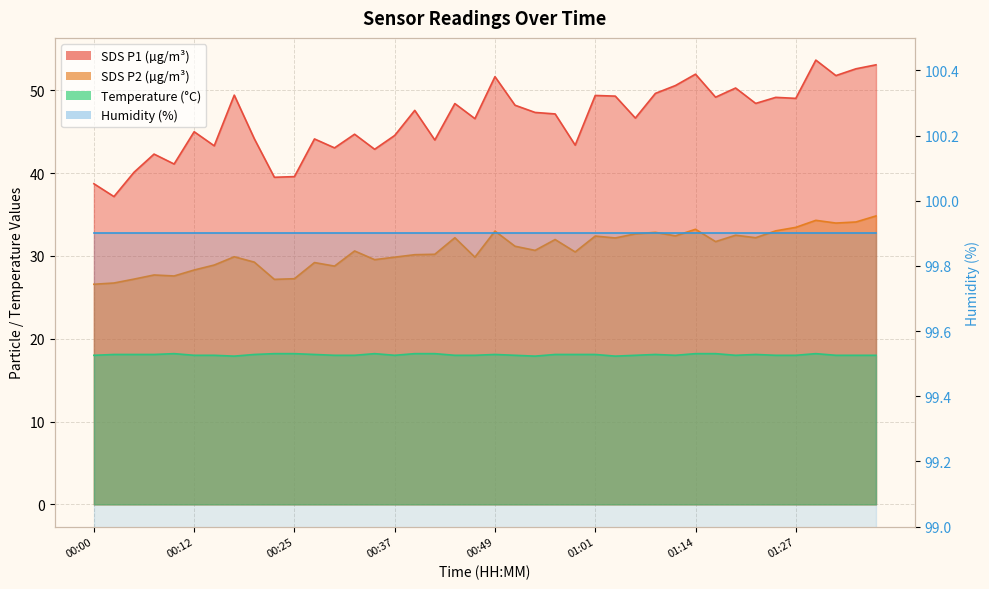

The SDS_P1 series shows 29.1 at 01:29. True or false?

False